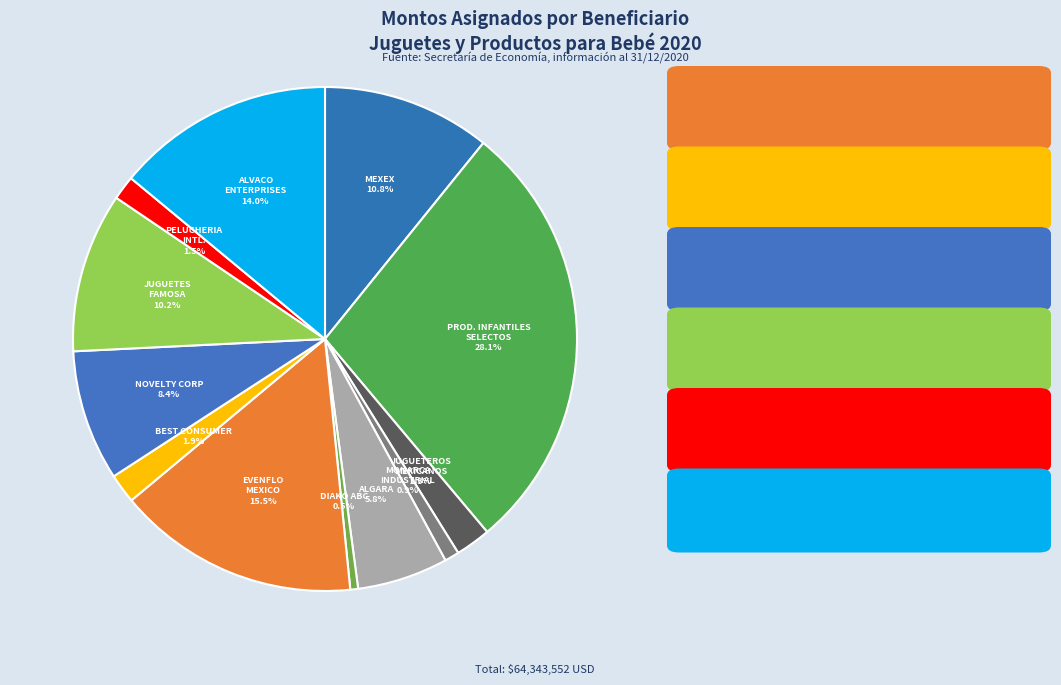

Which category has the biggest portion of the pie?

PROD. INFANTILES SELECTOS